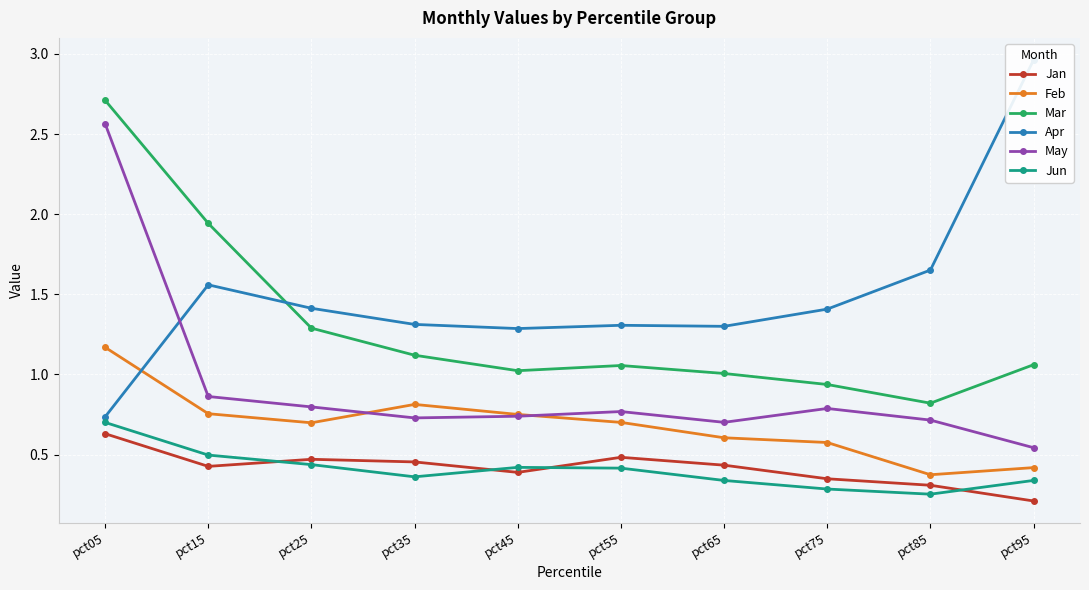

What is the value of the Apr point at the 3rd from the left?

1.4